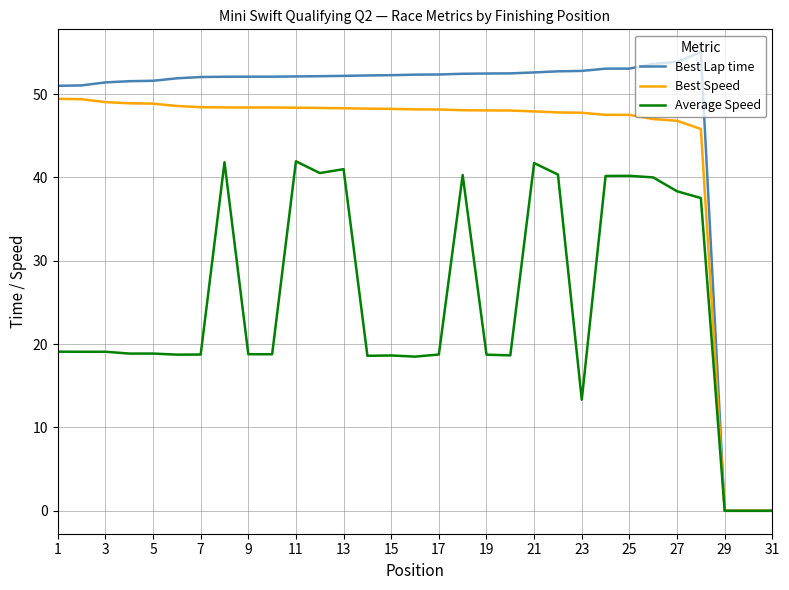

List the series in order of their overall mean, lowest first.

Average Speed, Best Speed, Best Lap time